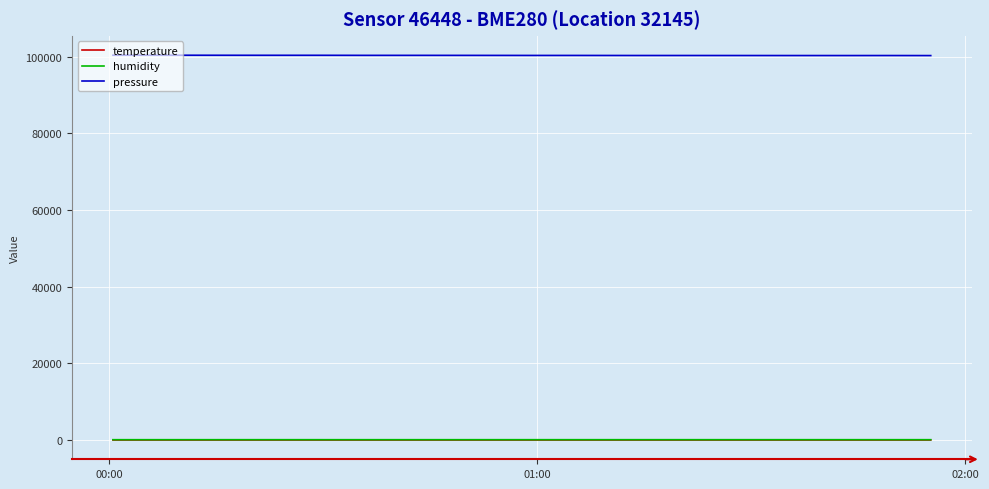

What is the maximum value shown in the chart?

100354.0